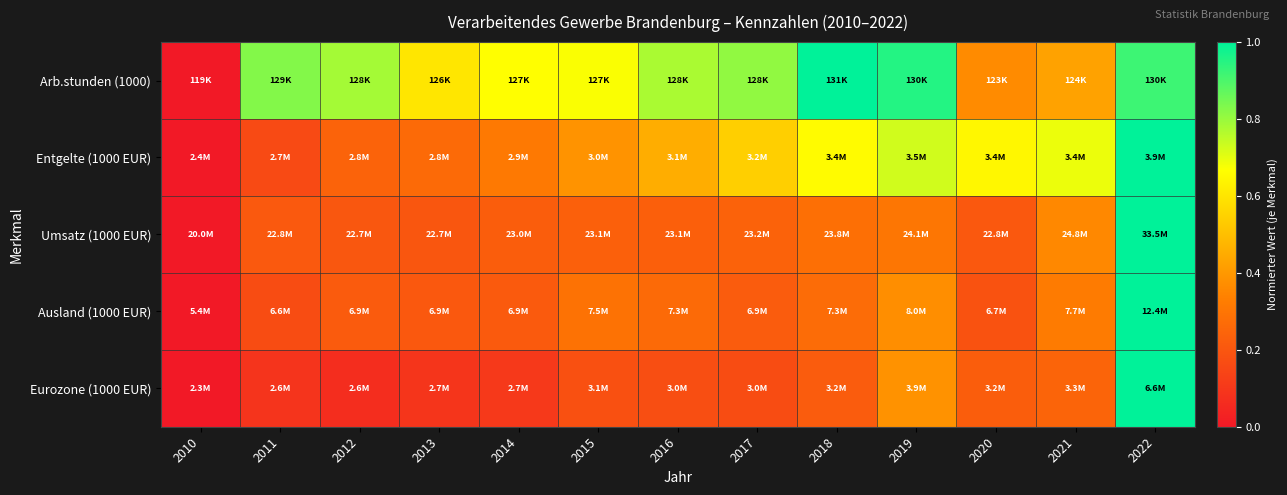

Reading right to left, extract all data points from this chart.

Arb.stunden (1000): 2022=0.9	2021=0.4	2020=0.4	2019=1.0	2018=1.0	2017=0.8	2016=0.8	2015=0.7	2014=0.7	2013=0.6	2012=0.8	2011=0.8	2010=0.0
Entgelte (1000 EUR): 2022=1.0	2021=0.7	2020=0.6	2019=0.7	2018=0.7	2017=0.5	2016=0.5	2015=0.4	2014=0.3	2013=0.3	2012=0.2	2011=0.2	2010=0.0
Umsatz (1000 EUR): 2022=1.0	2021=0.4	2020=0.2	2019=0.3	2018=0.3	2017=0.2	2016=0.2	2015=0.2	2014=0.2	2013=0.2	2012=0.2	2011=0.2	2010=0.0
Ausland (1000 EUR): 2022=1.0	2021=0.3	2020=0.2	2019=0.4	2018=0.3	2017=0.2	2016=0.3	2015=0.3	2014=0.2	2013=0.2	2012=0.2	2011=0.2	2010=0.0
Eurozone (1000 EUR): 2022=1.0	2021=0.2	2020=0.2	2019=0.4	2018=0.2	2017=0.2	2016=0.2	2015=0.2	2014=0.1	2013=0.1	2012=0.1	2011=0.1	2010=0.0